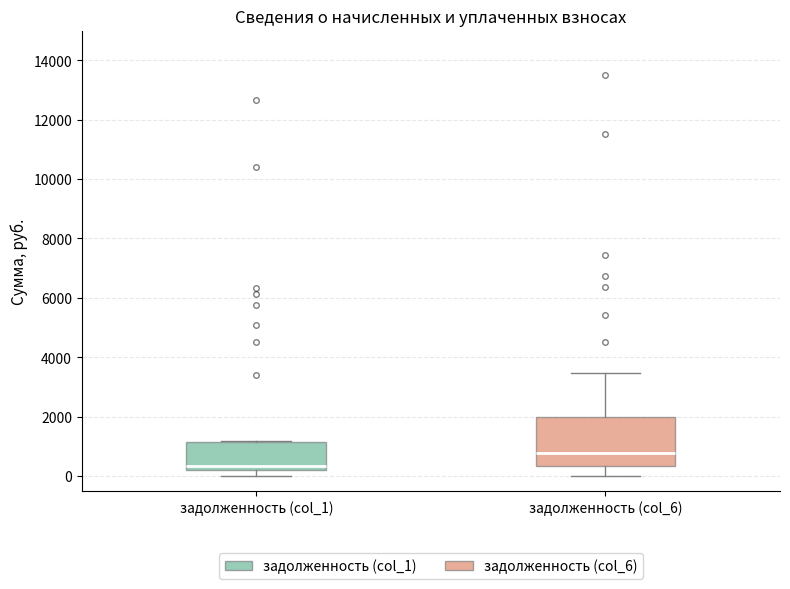

Where is the upper edge of the box for задолженность (col_6) on the y-axis? The values are not printed on the chart, so give them approximately, as read against the axis.

2000